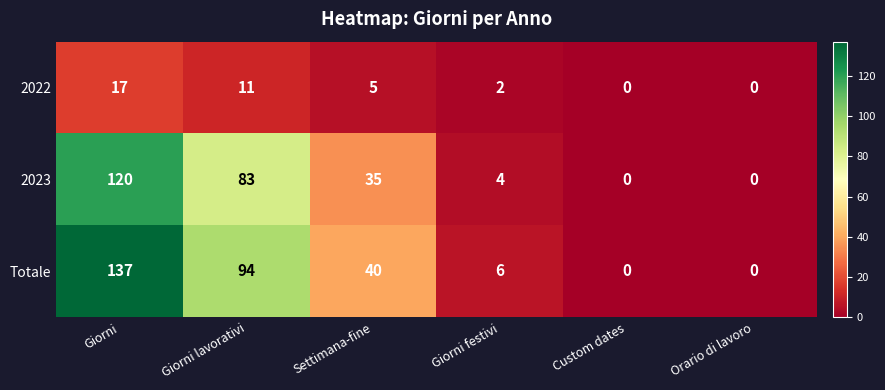

At how many categories does at least one series exceed 99?

1